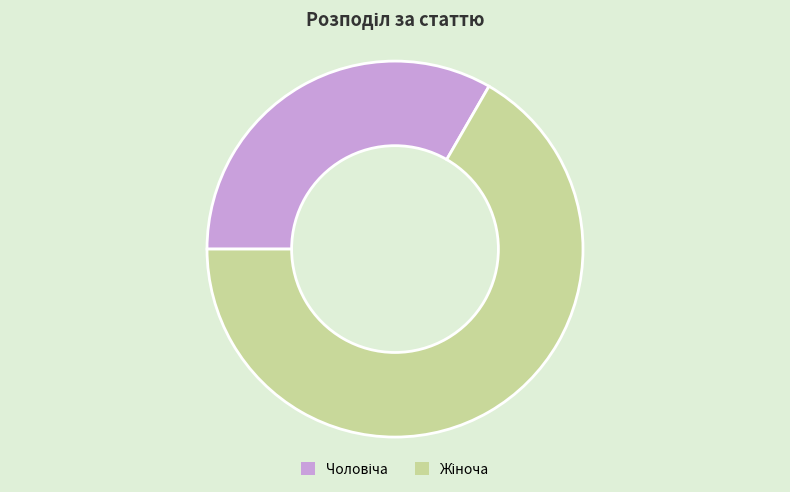

Is there any slice that represents more than half of the pie?

Yes